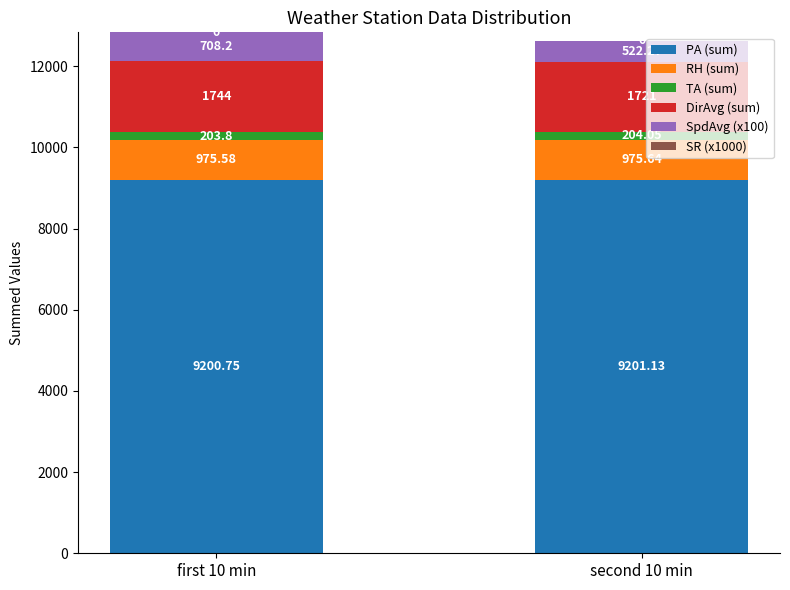

What is the total value across all series at second 10 min?

12624.1